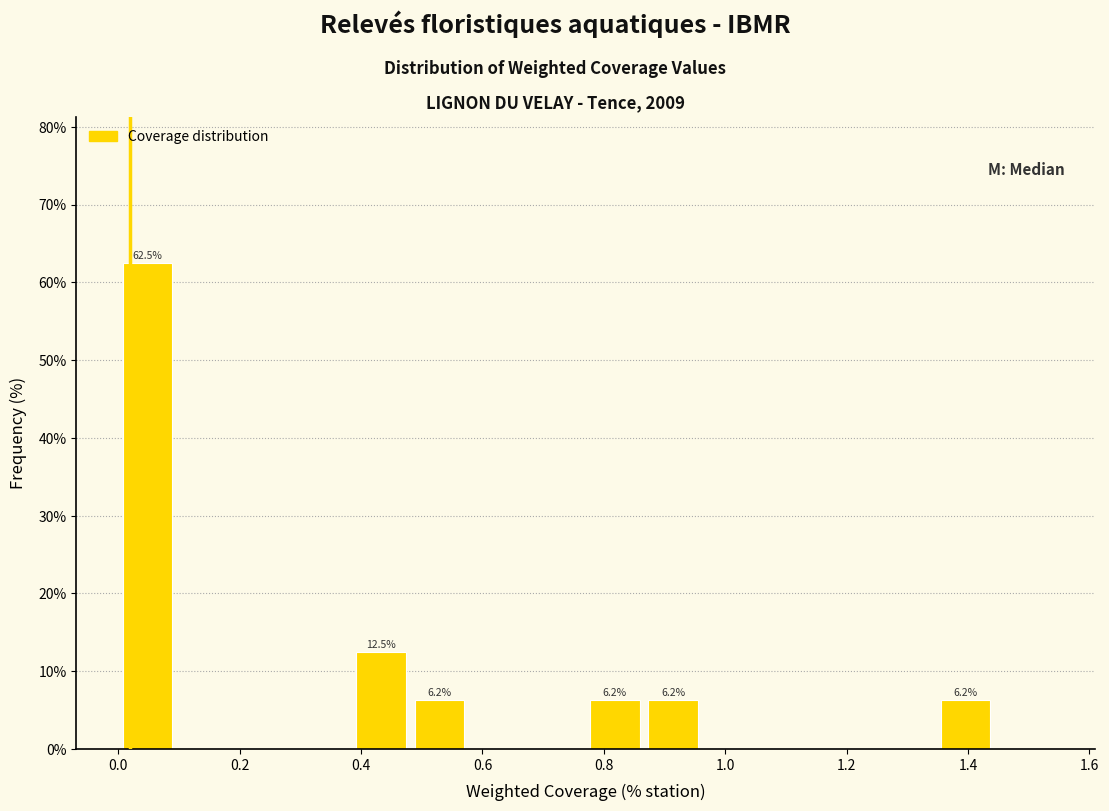

Which range on the x-axis has the tallest bar?

0.00 to 0.10